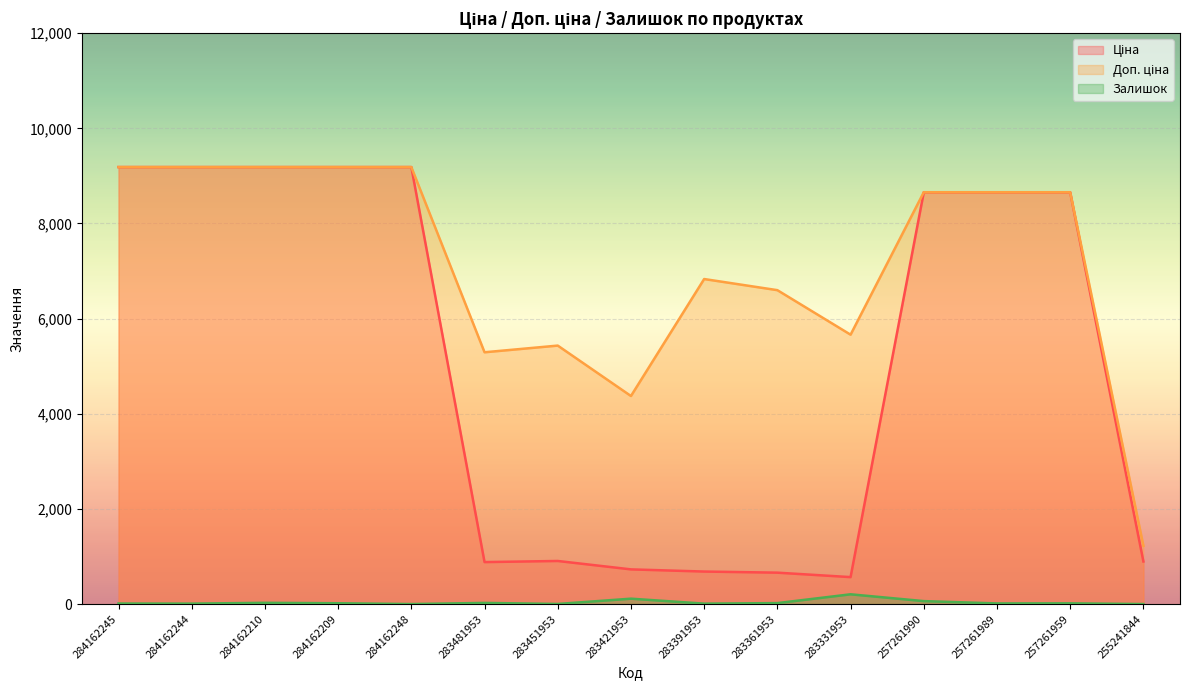

Does the chart display data point markers on the line(s)?

No